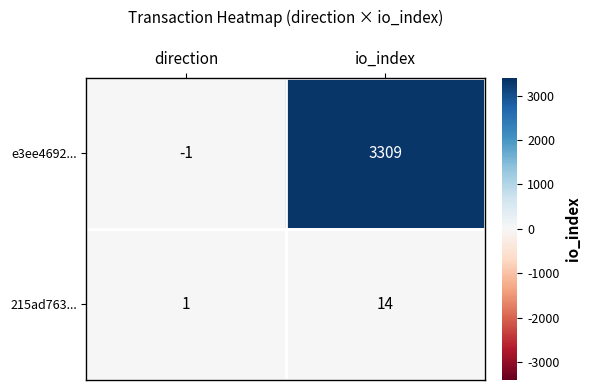

Read the e3ee4692... value at io_index, to the nearest 50.

3300